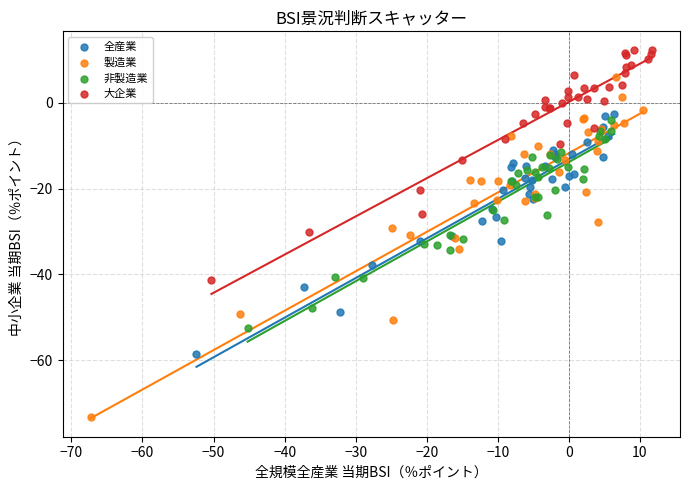

Which series contains the lowest Y value?

製造業